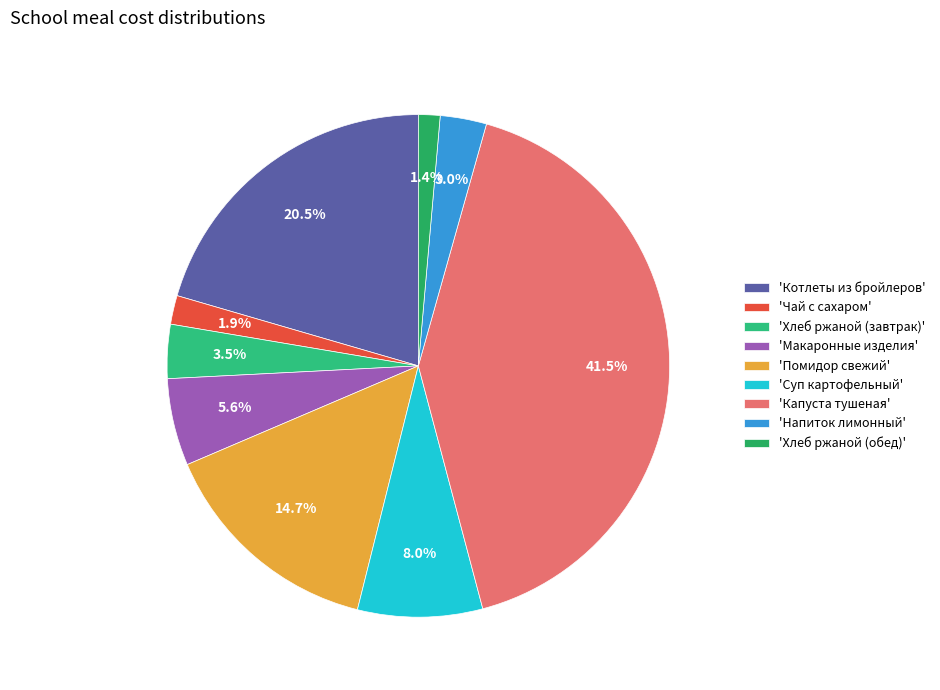

Count the number of slices in the pie.

9